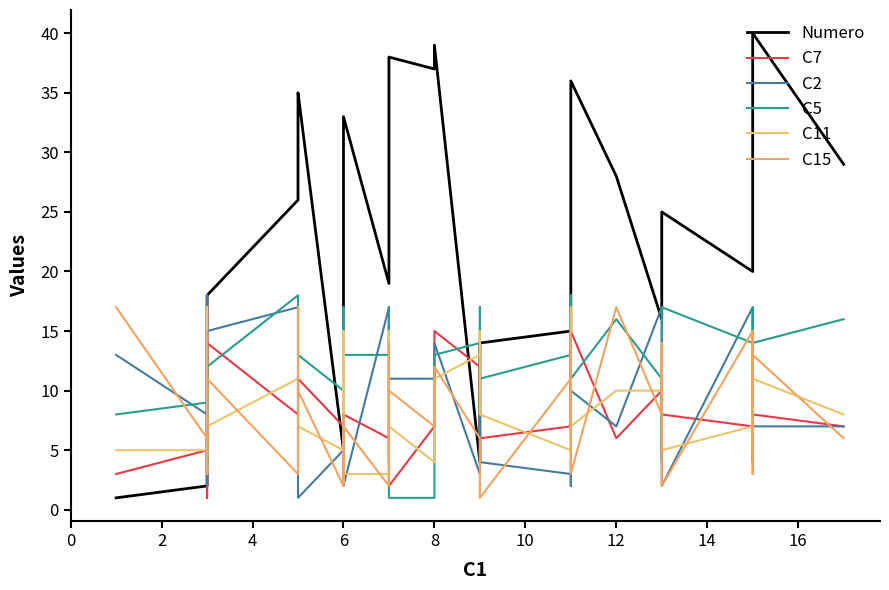

How many distinct data groups are displayed?

6